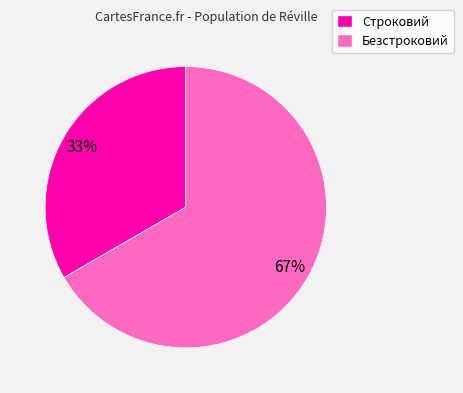

What is the largest slice in the pie chart?

Безстроковий